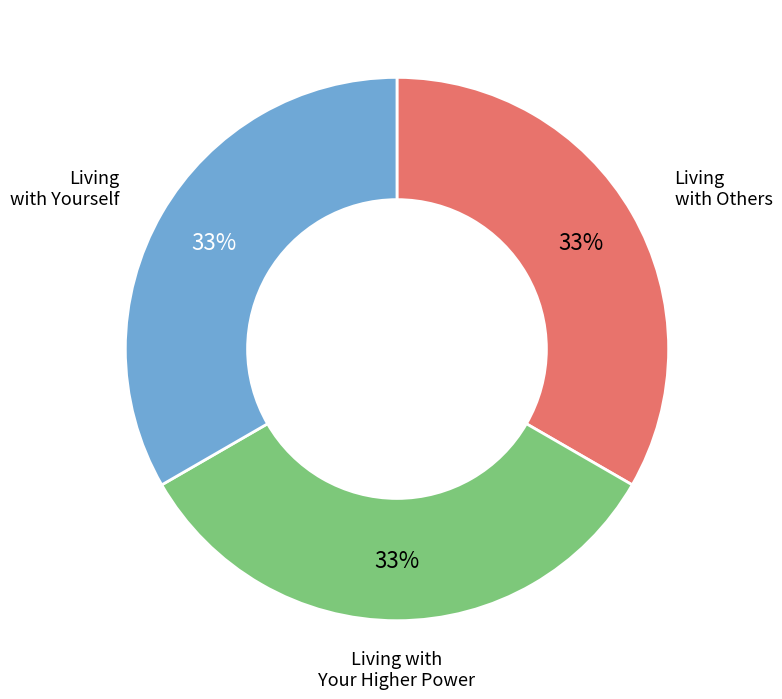

Is there a majority slice in this chart?

No